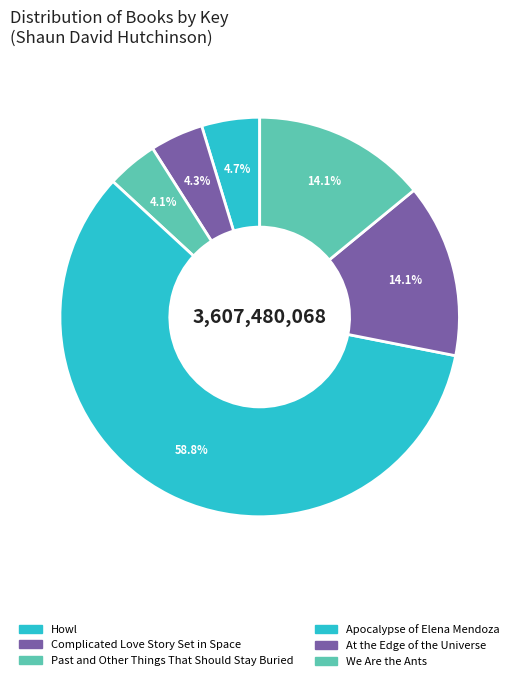

How many segments does this pie chart have?

6